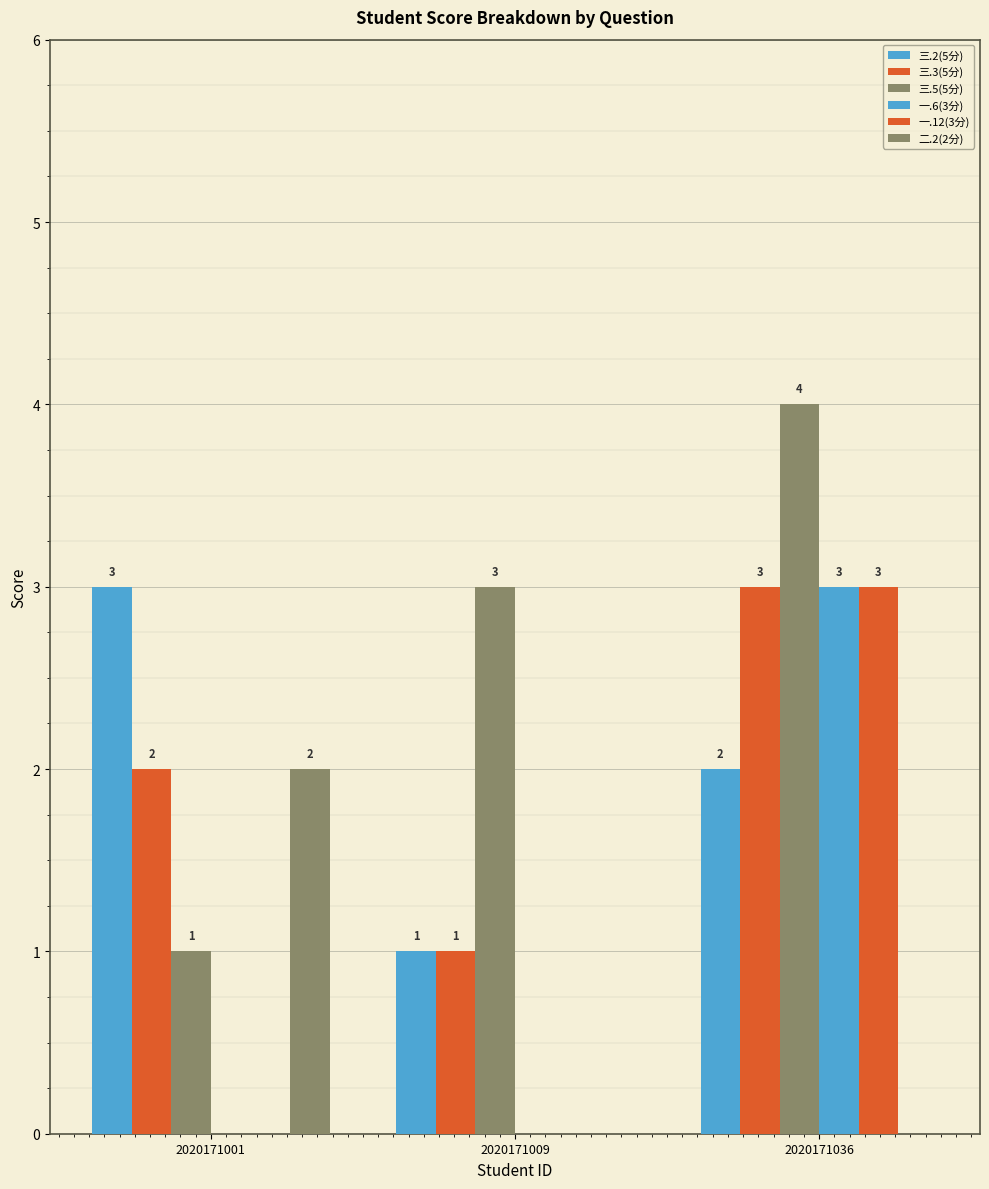

True or false: 一.6(3分) has a value of 0 at 2020171009.

True